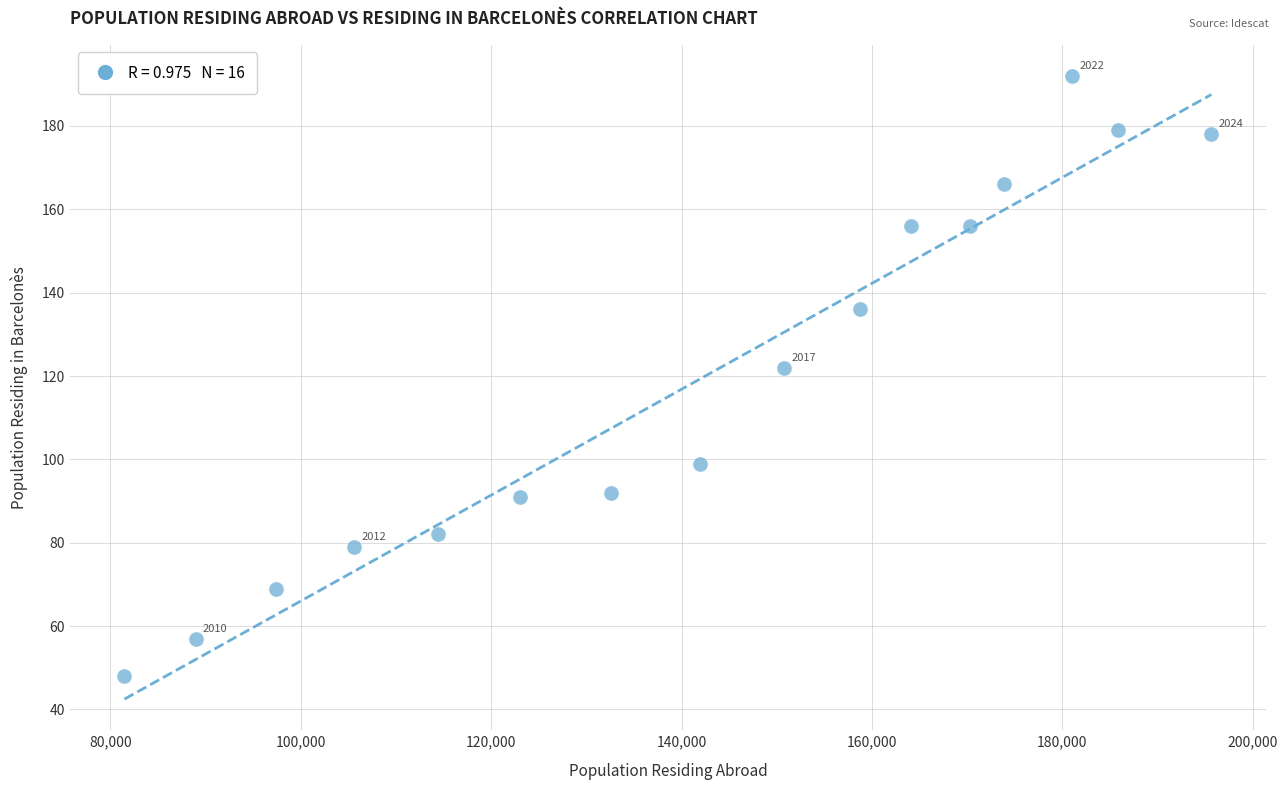

What is the range of Y values (max minus min)?

144